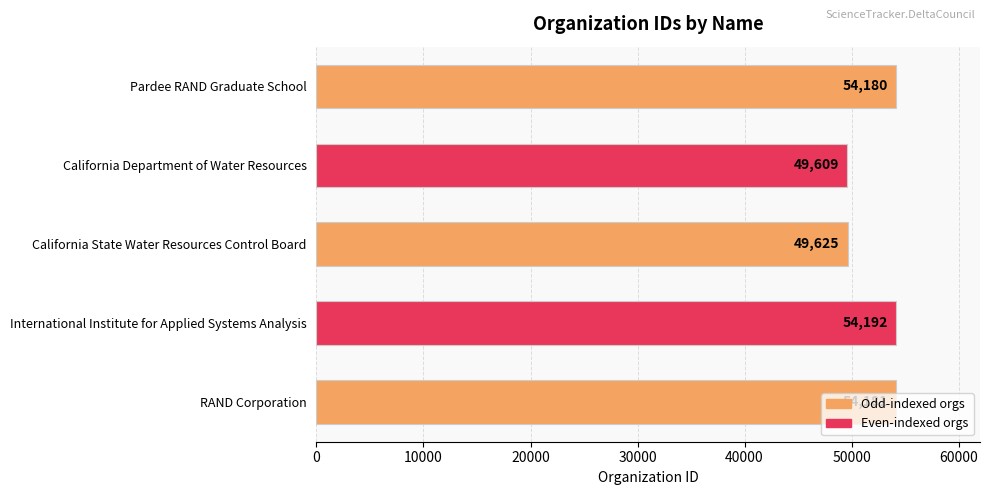

What is the smallest value displayed?

49609